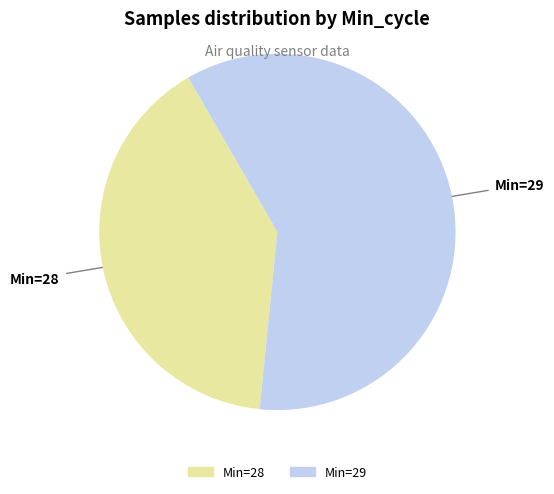

Rank the categories by value from lowest to highest.

Min=28, Min=29